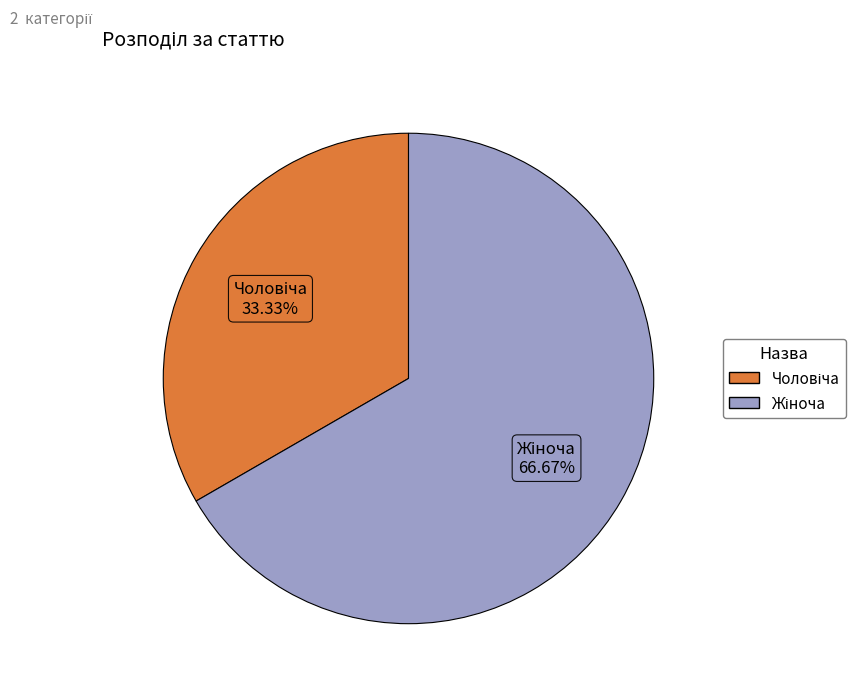

Is there any slice that represents more than half of the pie?

Yes